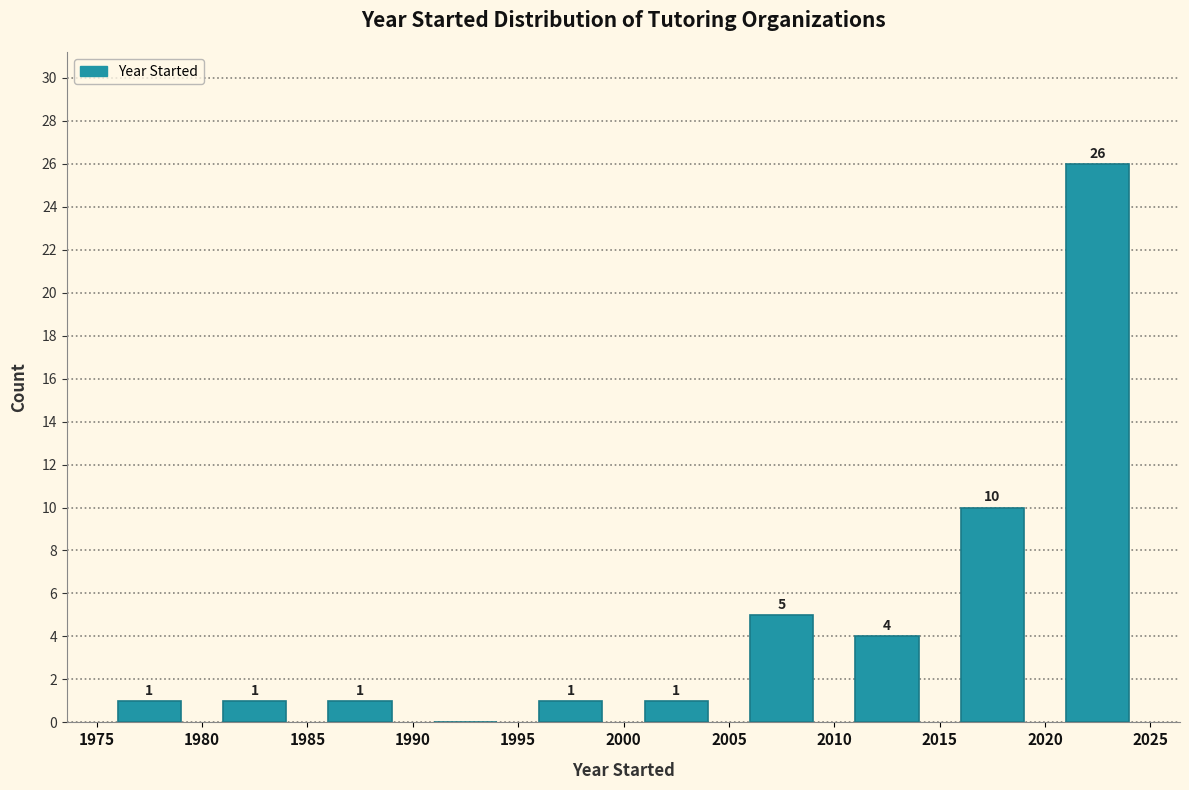

Which range on the x-axis has the tallest bar?

2020 to 2025